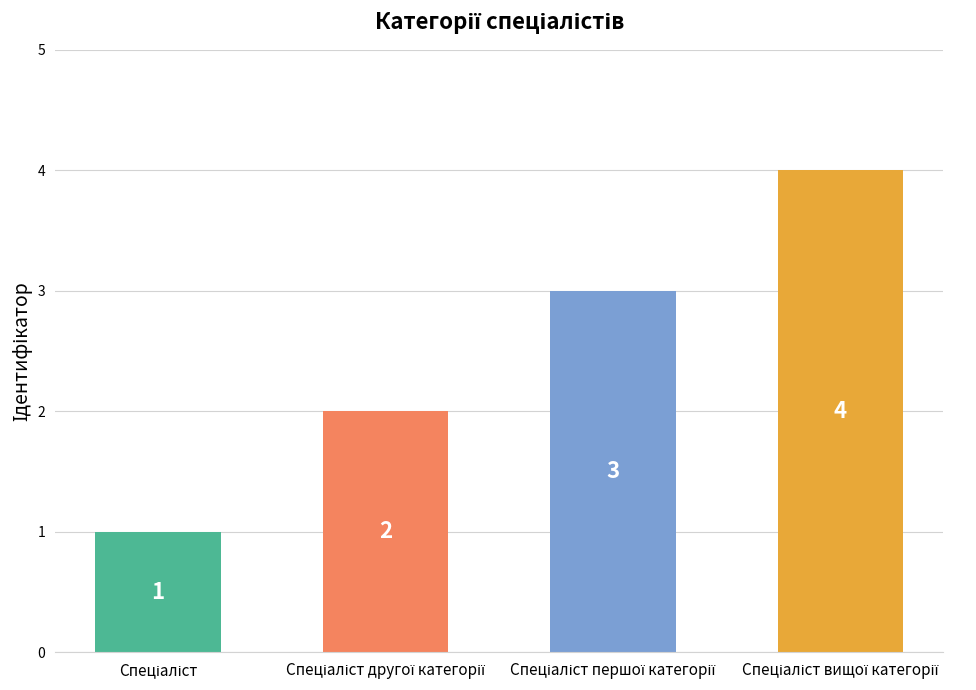

How many values are between 2 and 4?

3